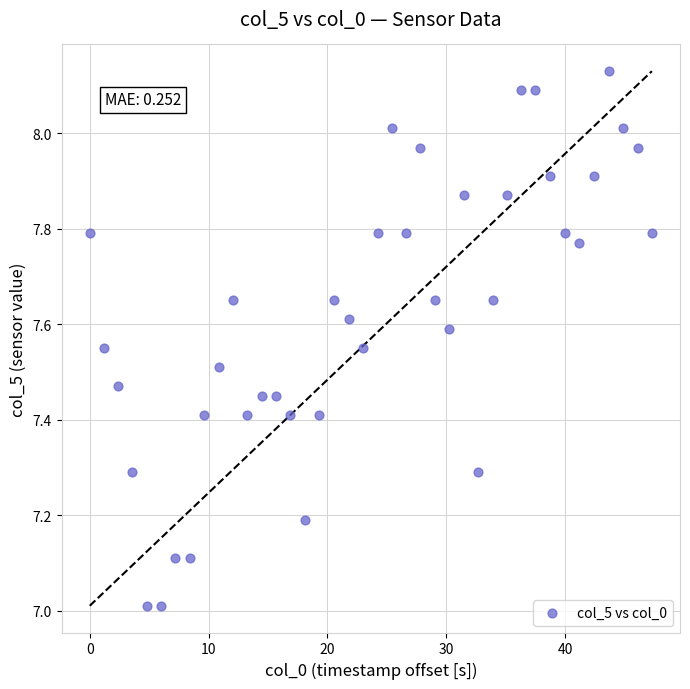

What is the range of X values (max minus min)?

47.3